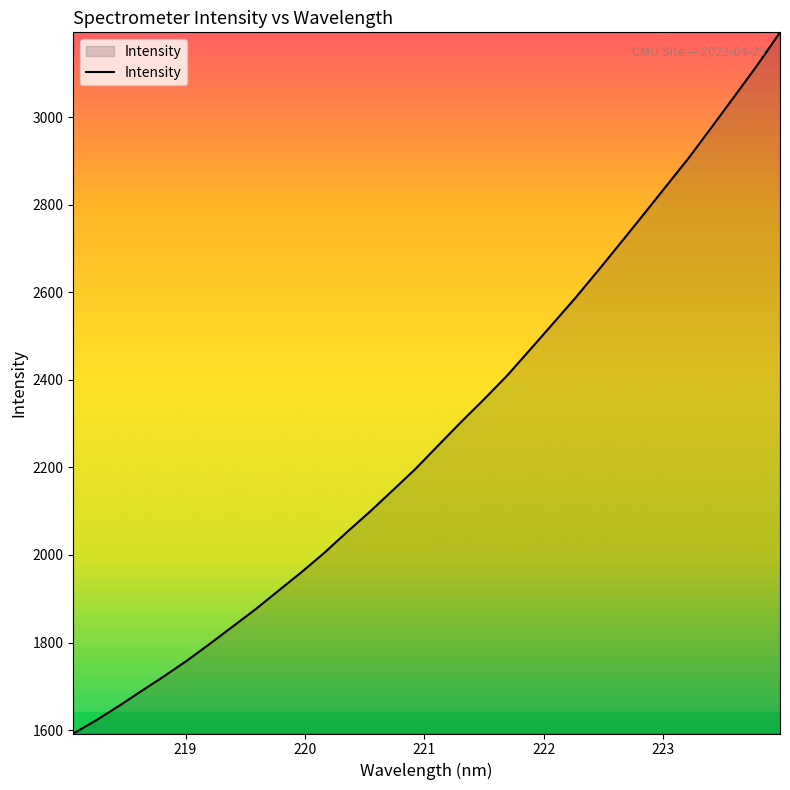

Reading left to right, what are all the values shown in this chart?

1592.3	1622.3	1655.2	1689.8	1723.9	1759.4	1797.8	1837.2	1876.6	1918.8	1960.7	2004.9	2052.6	2098.9	2147.5	2196.7	2250.4	2303.7	2355.3	2408.6	2467.4	2526.7	2586.2	2648.8	2712.7	2777.2	2842.5	2907.5	2977.3	3047.7	3118.7	3193.8